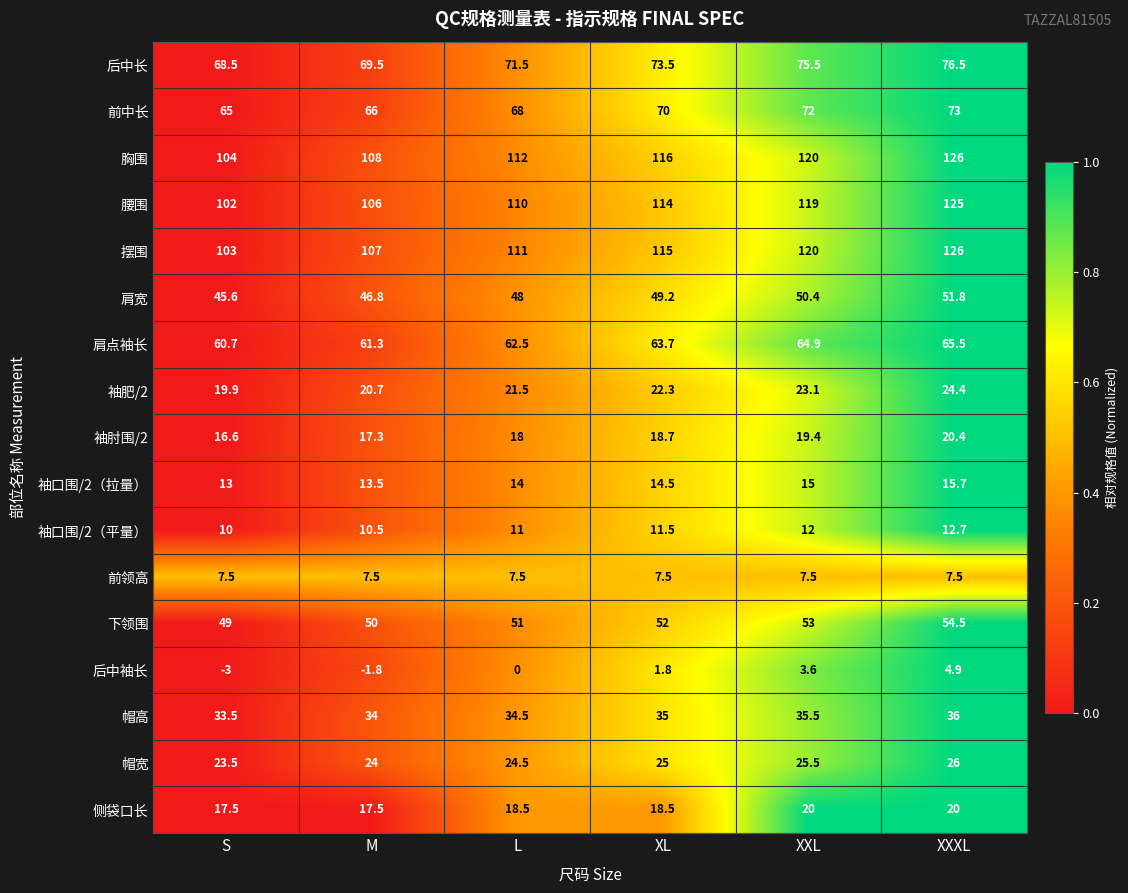

Where does the 肩点袖长 series first go above 63?

XL